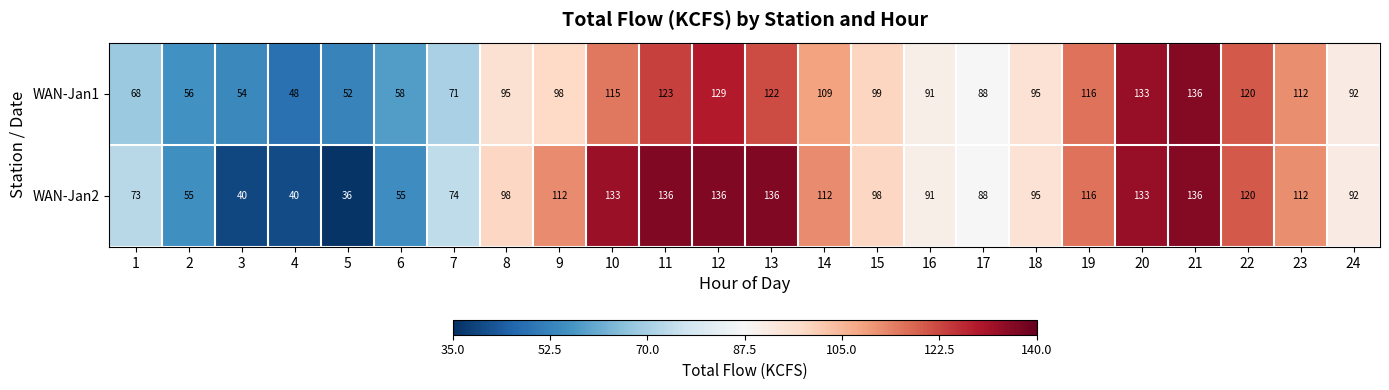

What is the difference between the second highest and second lowest values in the WAN-Jan1 series?

81